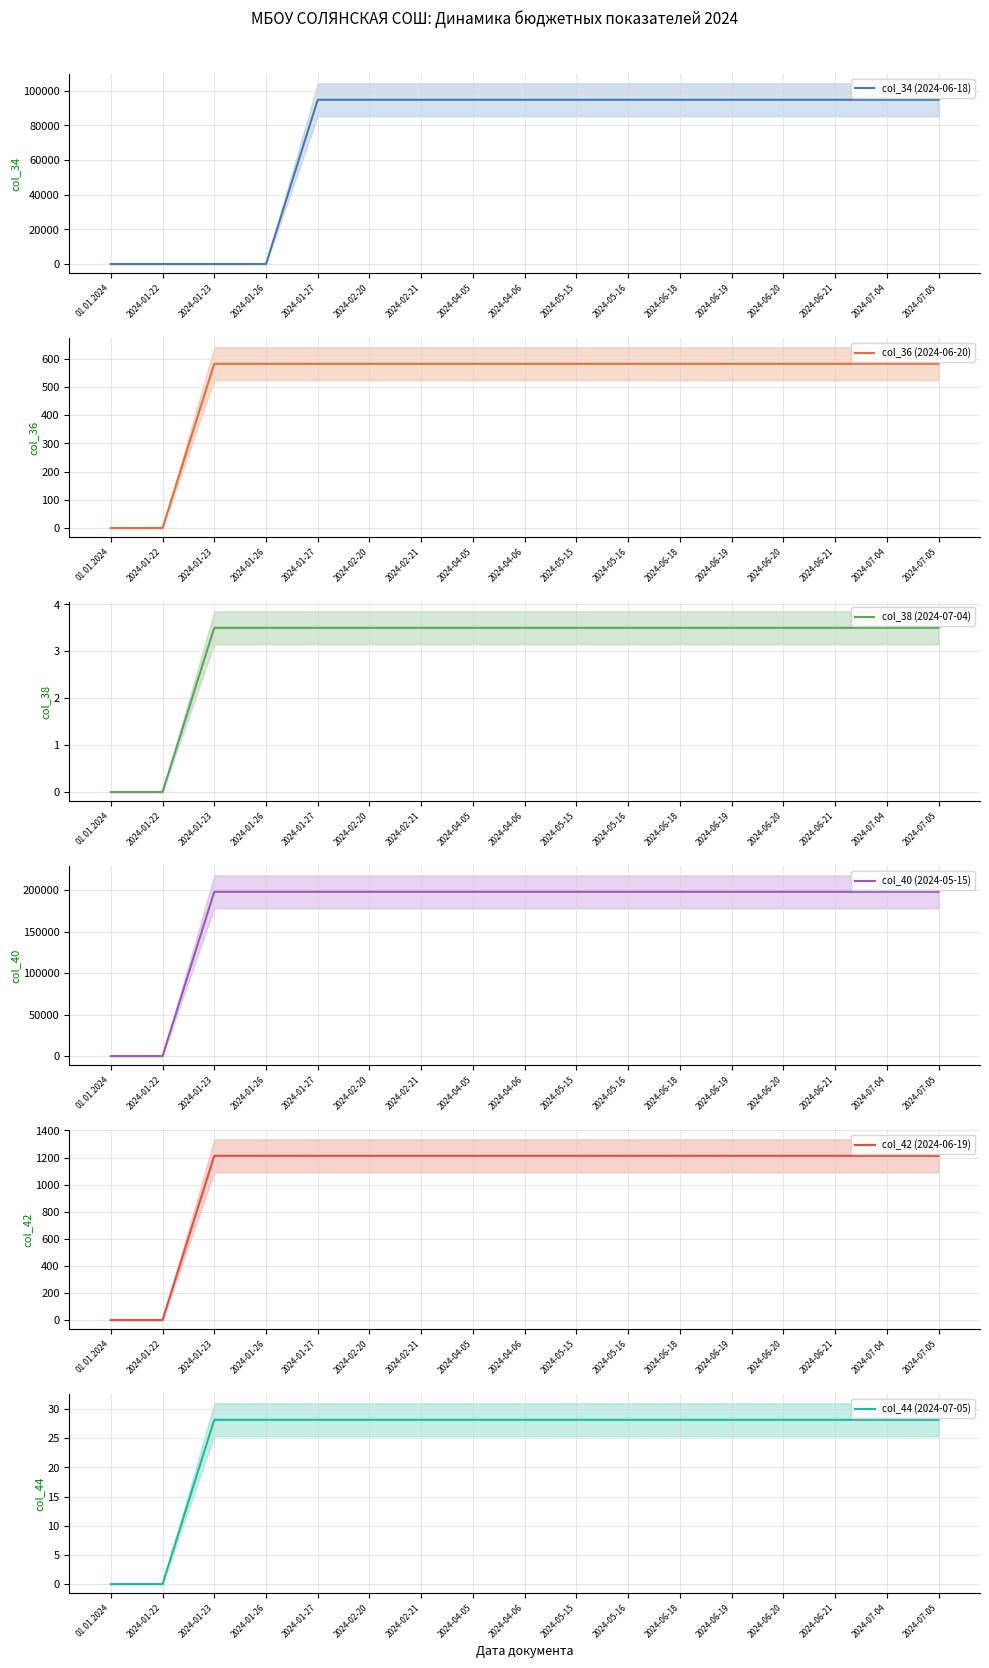

What are all the series names shown in the legend?

col_34 (2024-06-18), col_36 (2024-06-20), col_38 (2024-07-04), col_40 (2024-05-15), col_42 (2024-06-19), col_44 (2024-07-05)